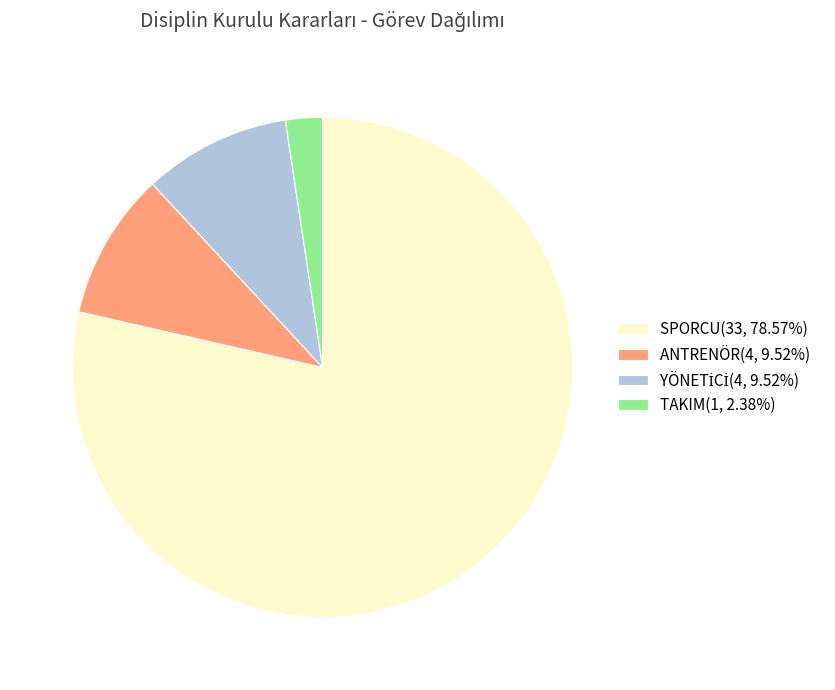

What is the ratio of the value at ANTRENÖR to the value at TAKIM?

4.0